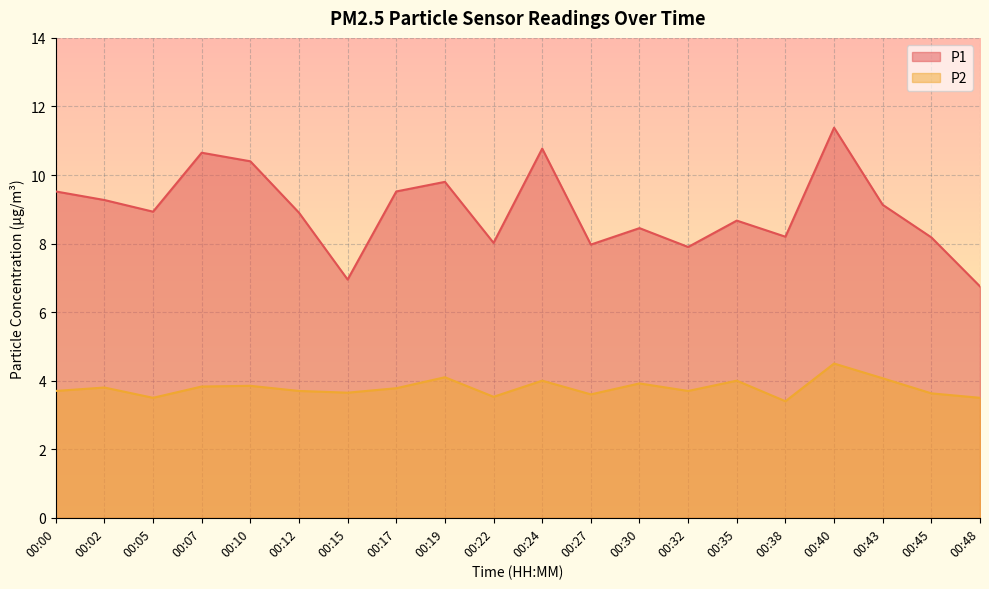

Where is P1 nearest to the value 9?

00:05